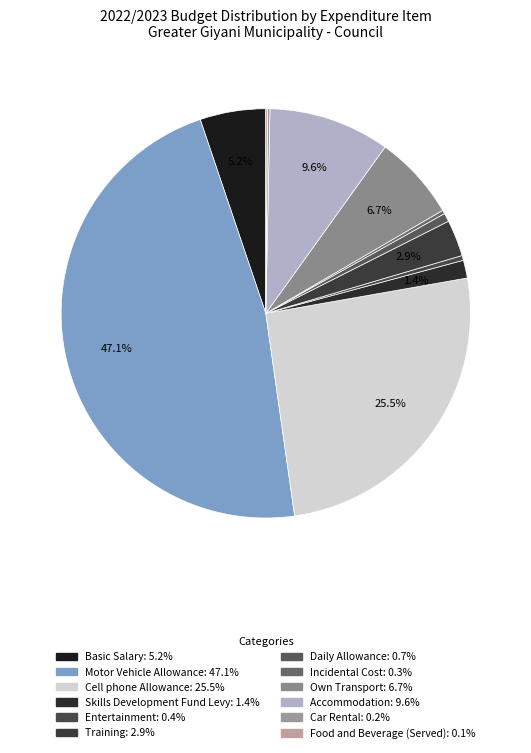

Is Daily Allowance the majority of the pie?

No